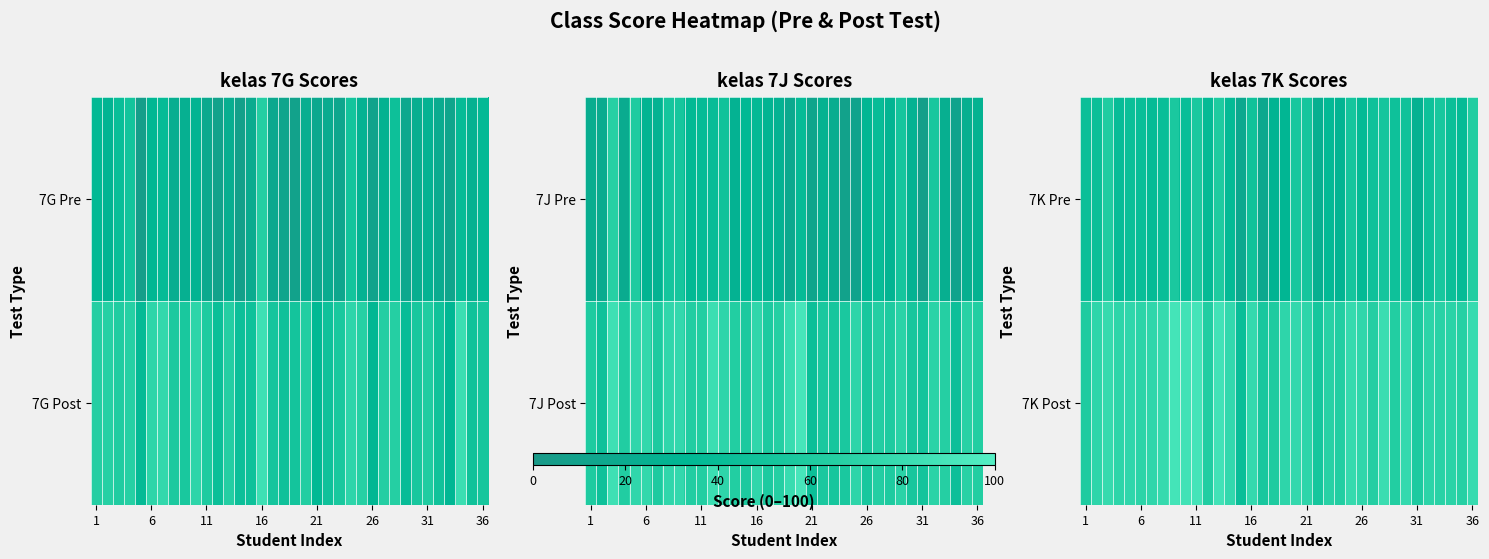

What is the minimum value shown in the chart?

17